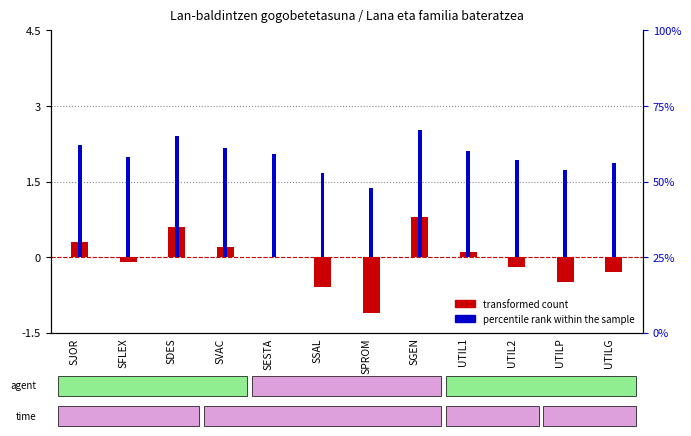

At how many categories does at least one series exceed 0?

12